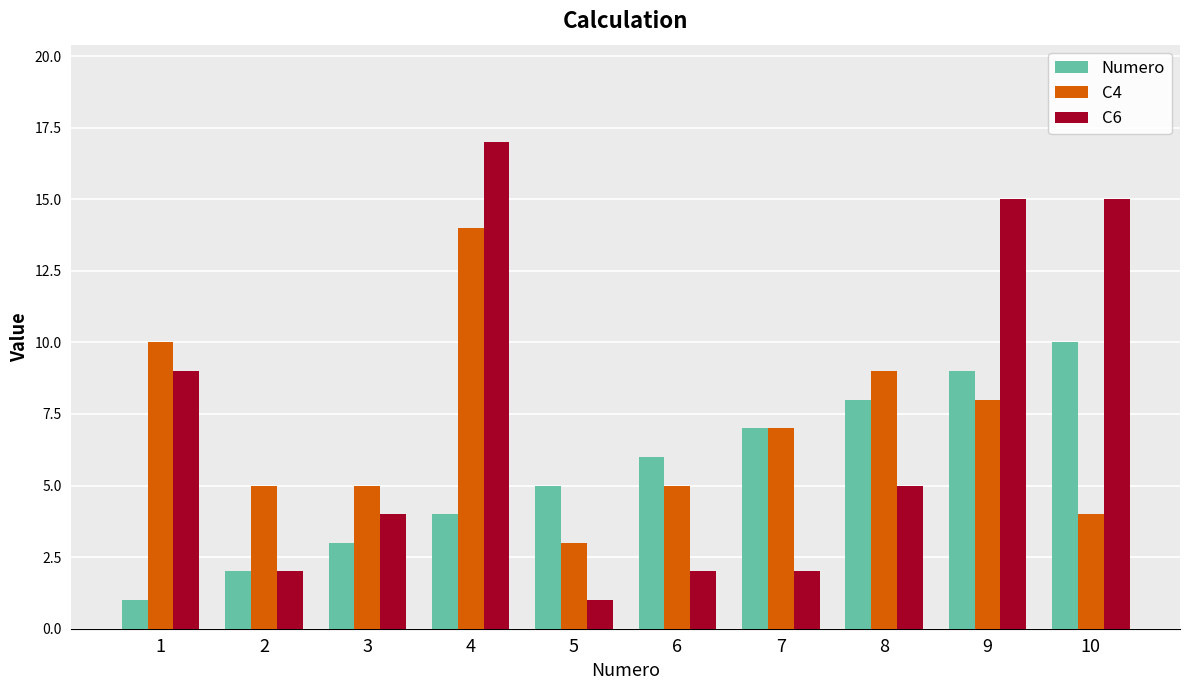

Is it true that C4 equals 5 at 6?

True